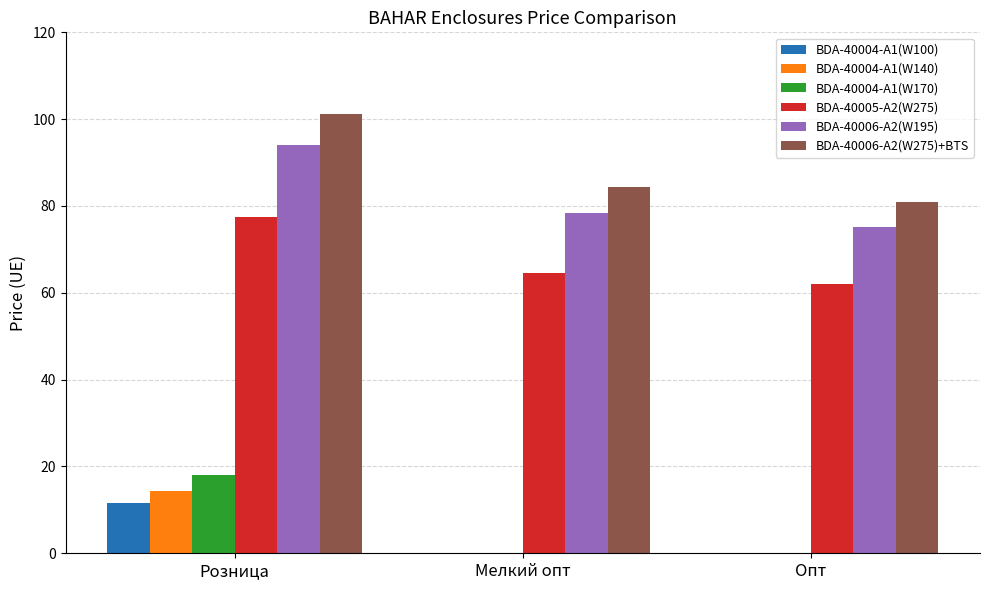

How many categories are shown in the chart?

3